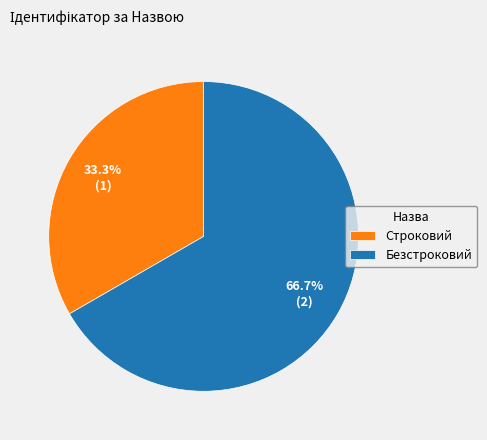

Which slice is the smallest?

Строковий